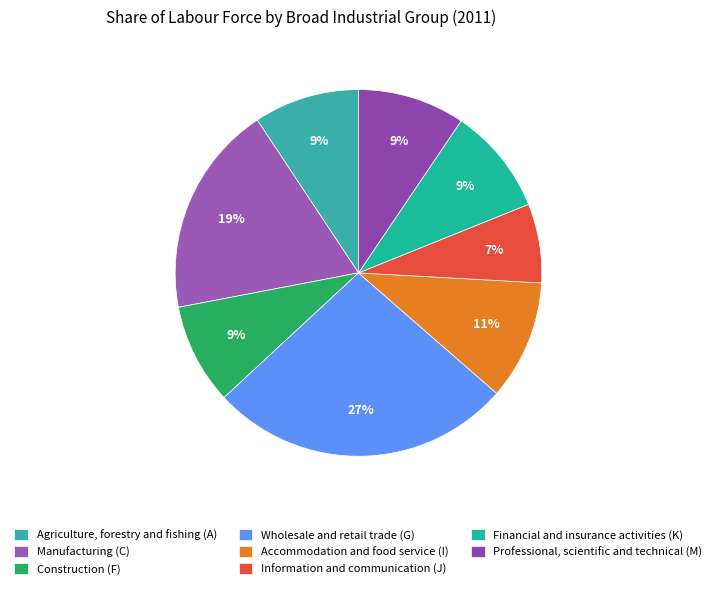

What percentage is the Agriculture, forestry and fishing (A) slice, to the nearest percent?

9%